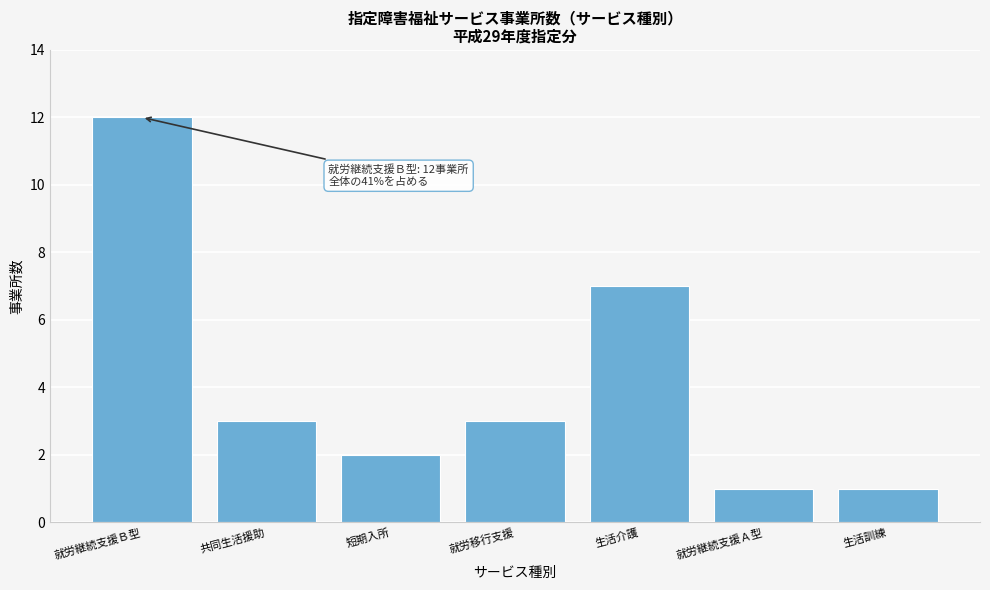

Reading left to right, transcribe all the data shown in this chart.

12	3	2	3	7	1	1